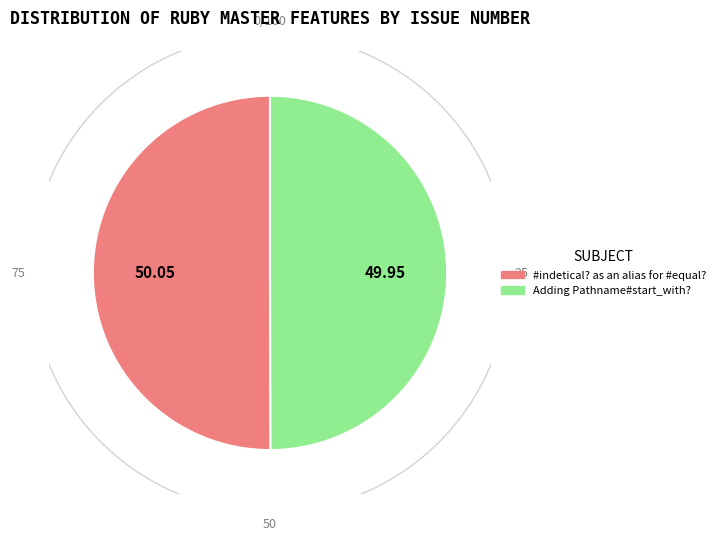

What is the largest slice in the pie chart?

#indetical? as an alias for #equal?